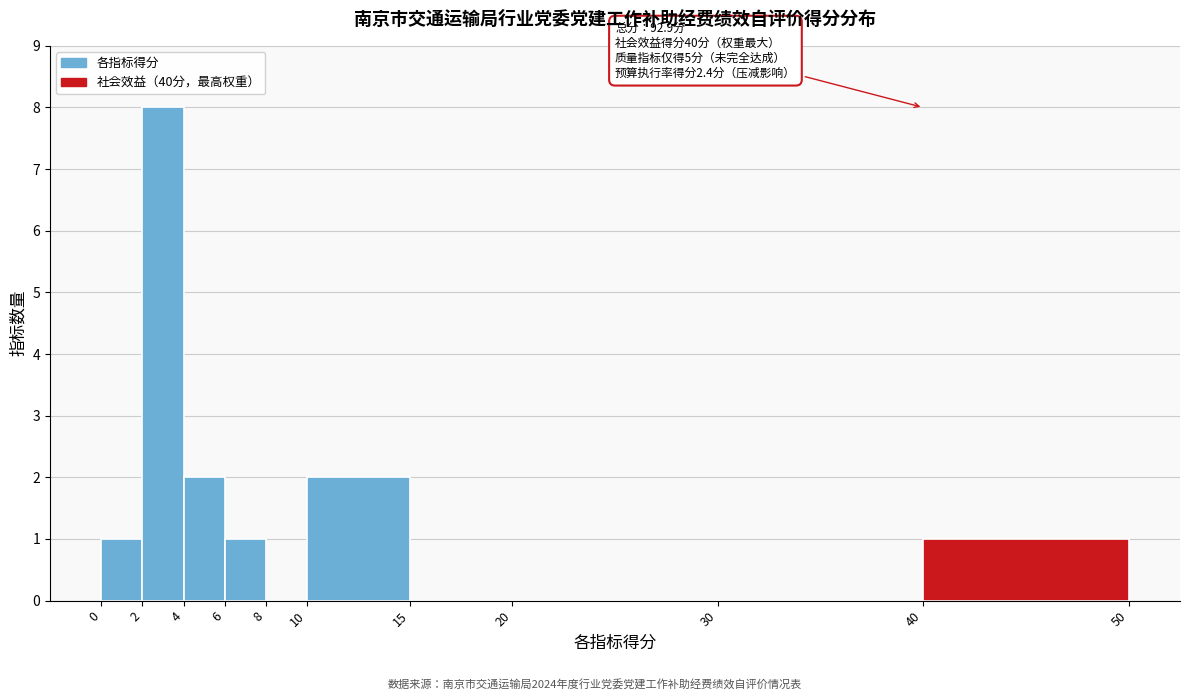

Which range on the x-axis has the tallest bar?

2 to 4